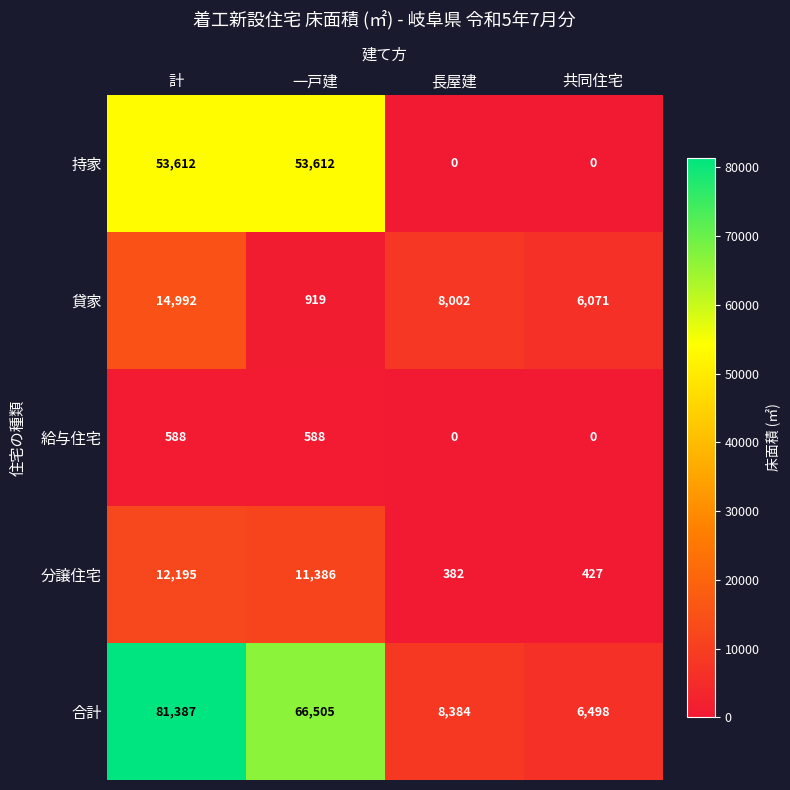

Rank the series by their maximum value, from highest to lowest.

合計, 持家, 貸家, 分譲住宅, 給与住宅